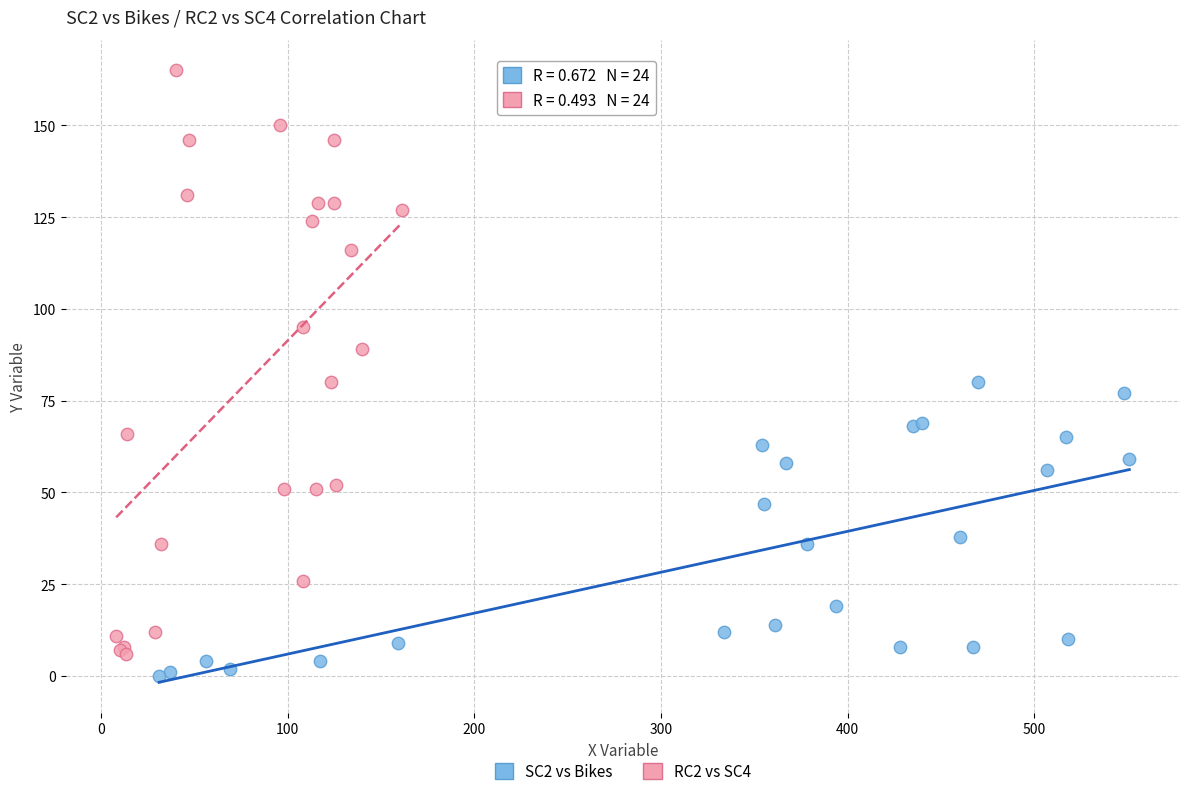

Which series has the widest spread of Y values?

RC2 vs SC4